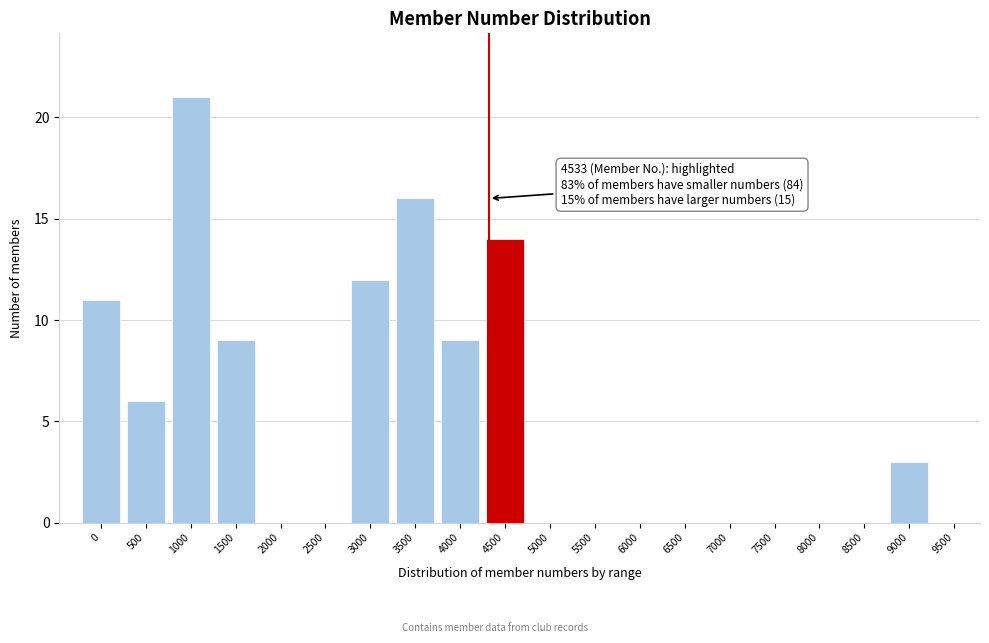

Reading right to left, extract all data points from this chart.

9500=0	9000=3	8500=0	8000=0	7500=0	7000=0	6500=0	6000=0	5500=0	5000=0	4500=14	4000=9	3500=16	3000=12	2500=0	2000=0	1500=9	1000=21	500=6	0=11